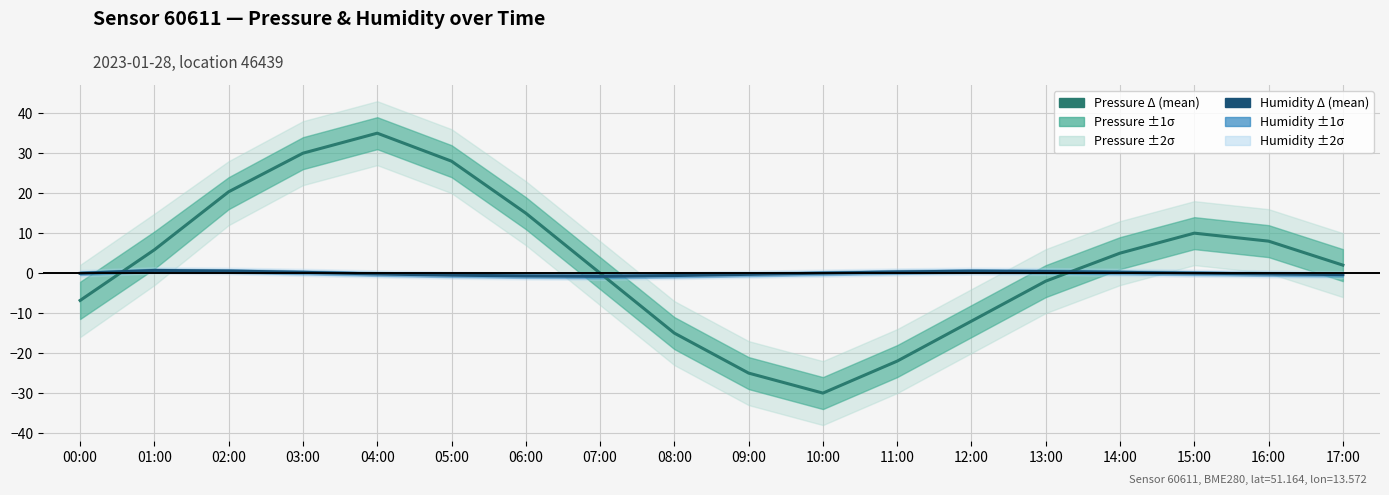

What is the sum of all Humidity (mean Δ) values?

-0.9